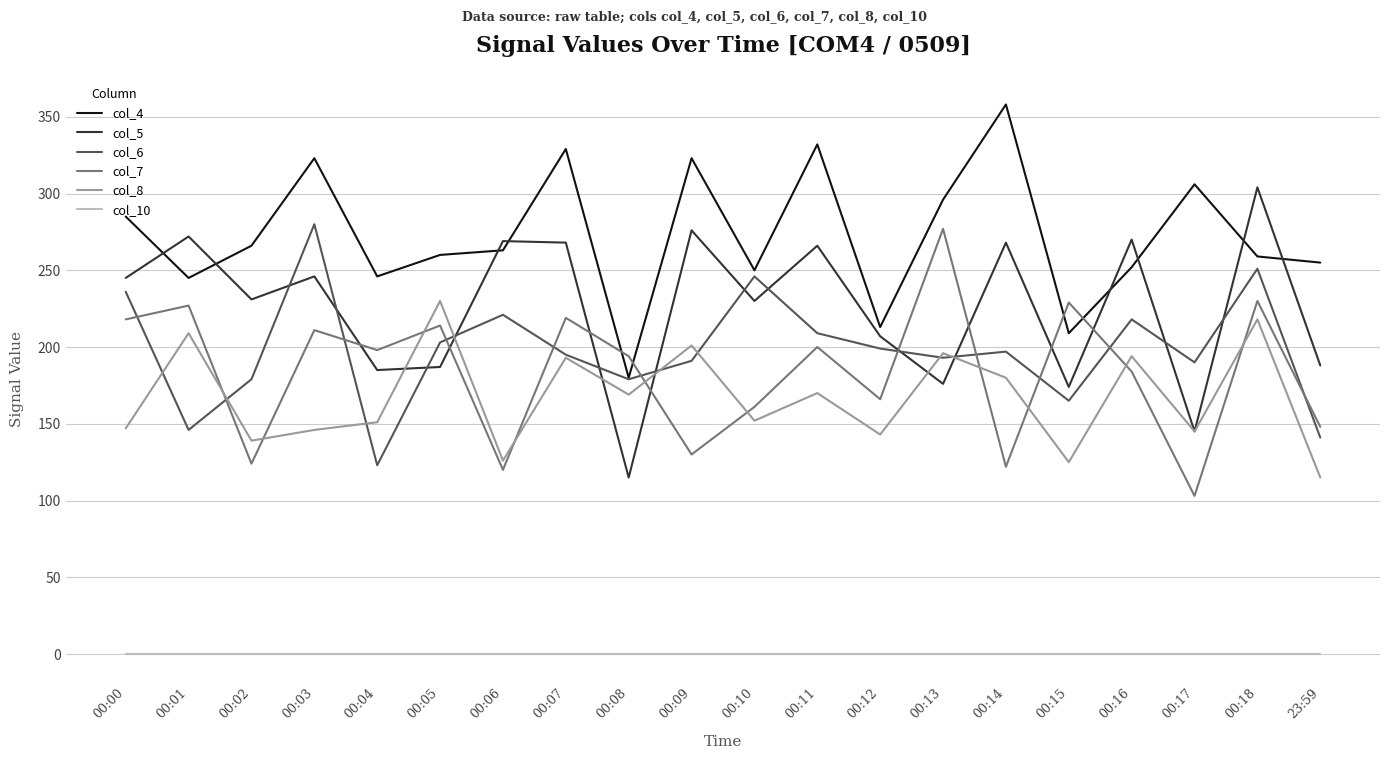

At which category is the sum across all series the highest?

00:18